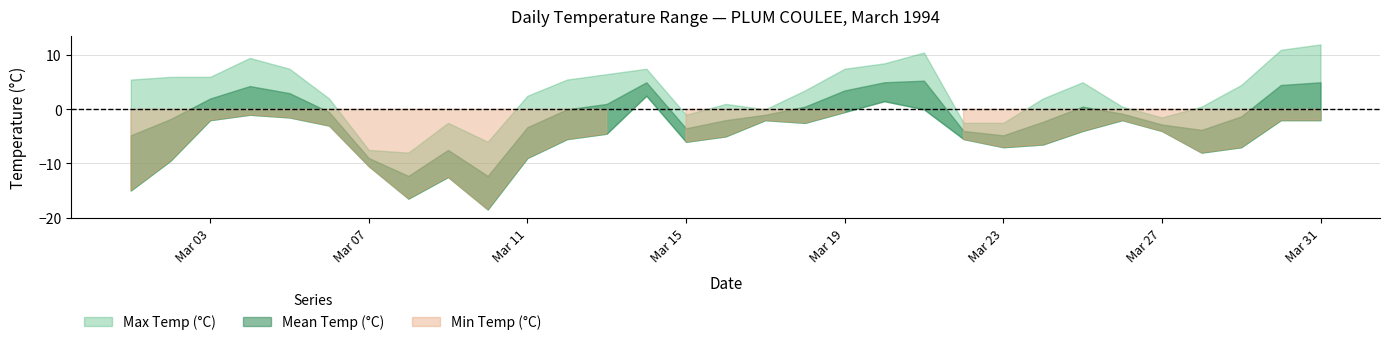

How many interior local peaks does the Max Temp (°C) series have?

6